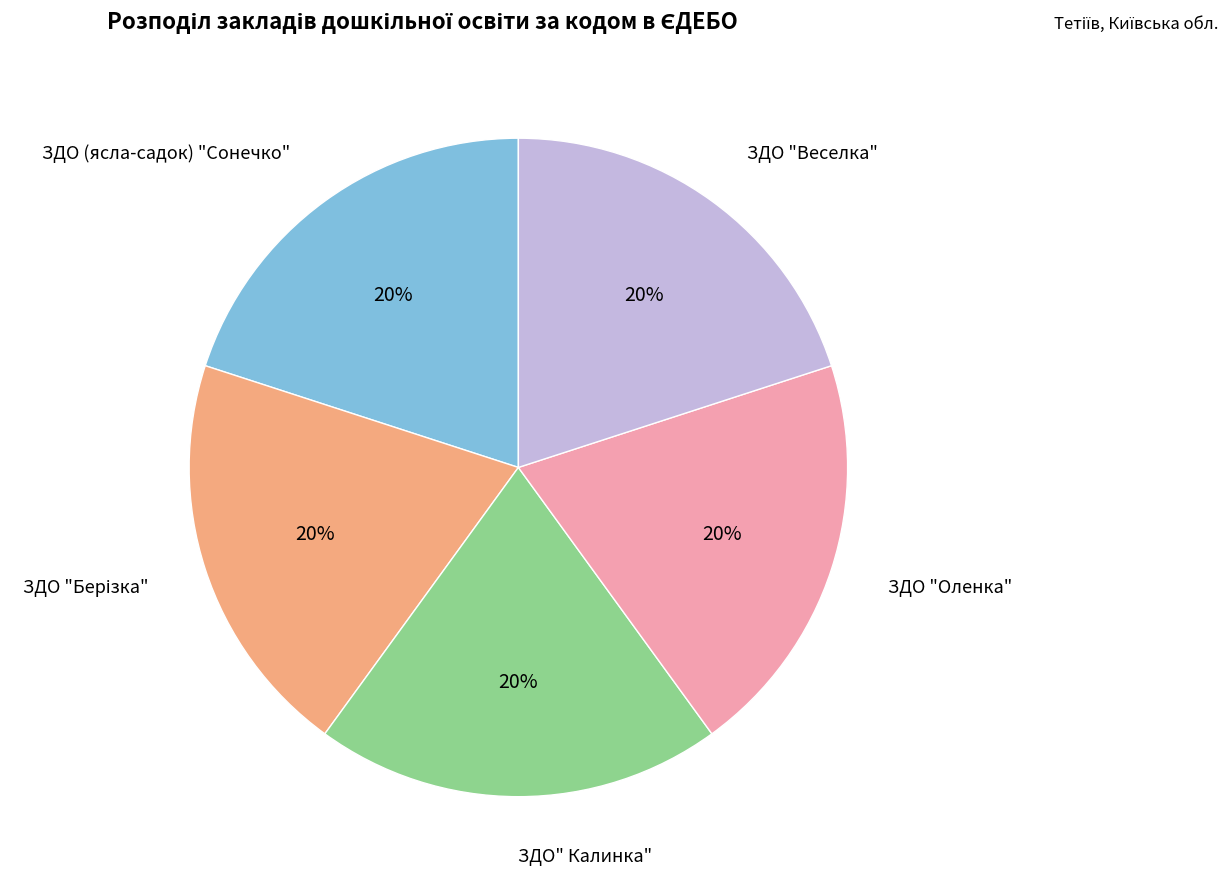

How many segments does this pie chart have?

5